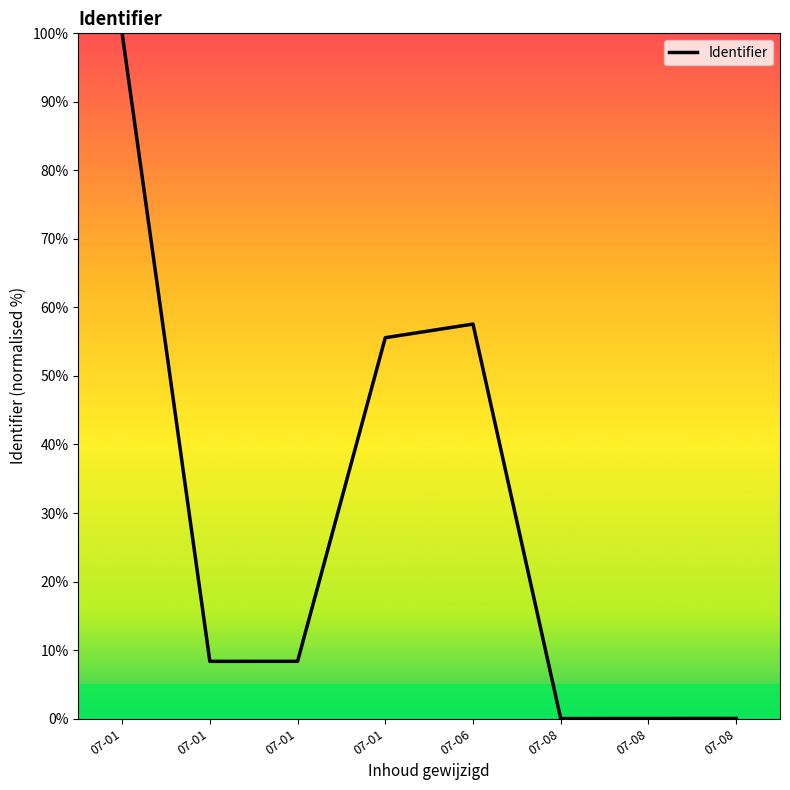

List the labels in order of value, largest first.

07-01, 07-06, 07-01, 07-01, 07-01, 07-08, 07-08, 07-08